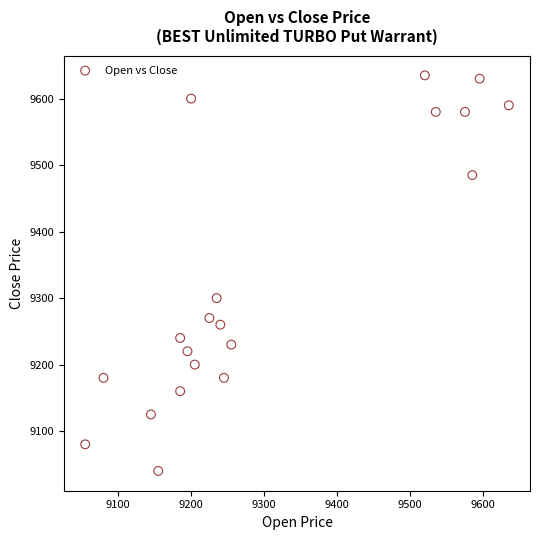

What is the range of Y values (max minus min)?

595